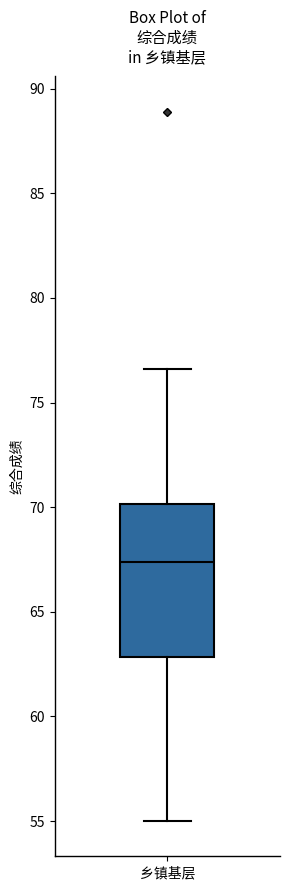

Read this box plot against the y-axis: the position of the median line, the range covered by the box, and the ends of both whiskers. The values are not printed on the chart, so give them approximately, as read against the axis.

median 67.5, box 63.0 to 70.0, whiskers 55.0 to 76.5